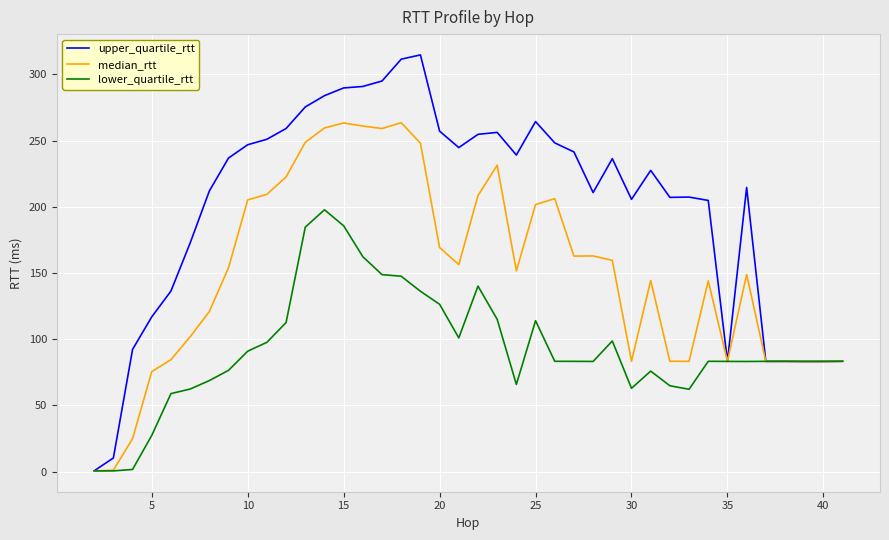

Which series has the widest spread of values?

upper_quartile_rtt